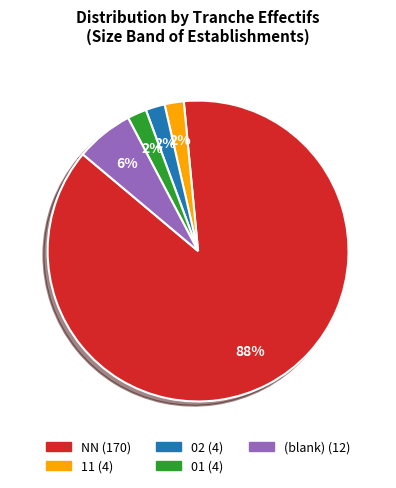

Does any single category account for the majority?

Yes